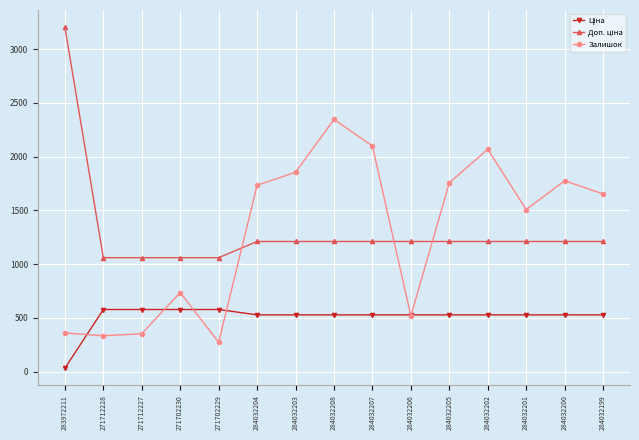

At which category is the sum across all series the highest?

284032208